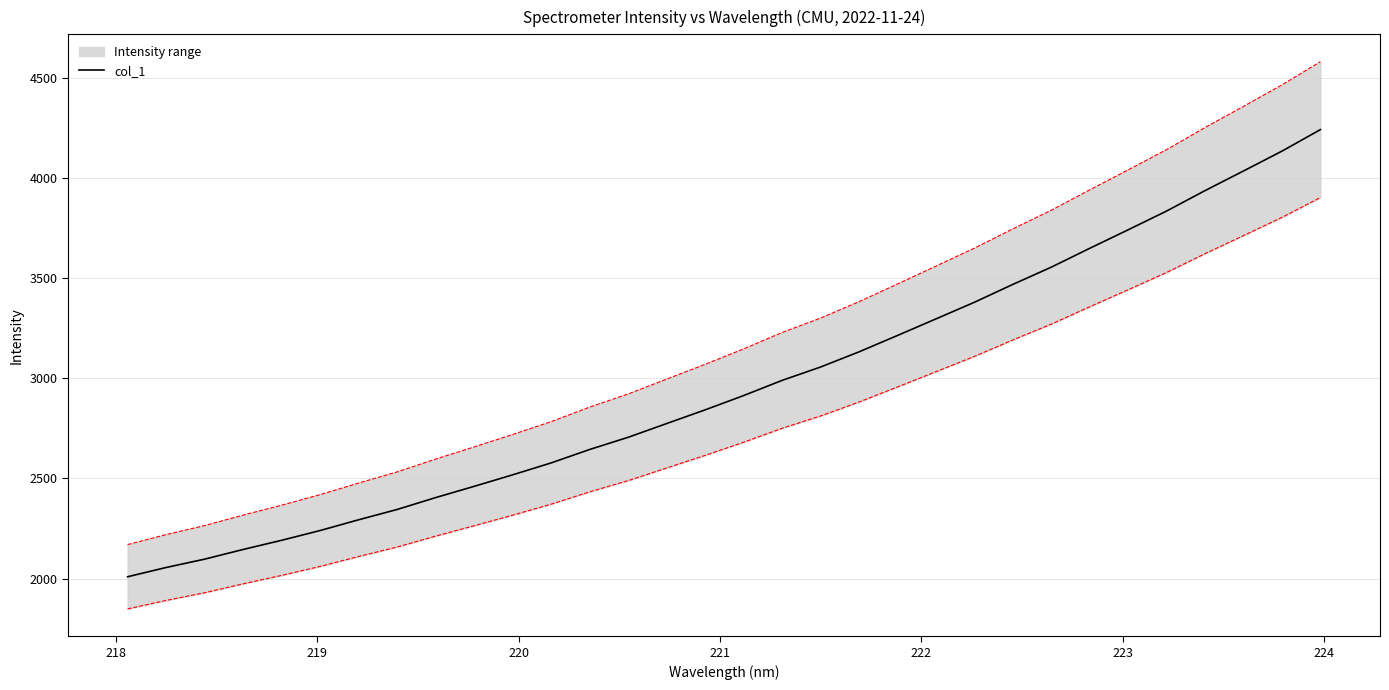

How many lines are shown in the chart?

1